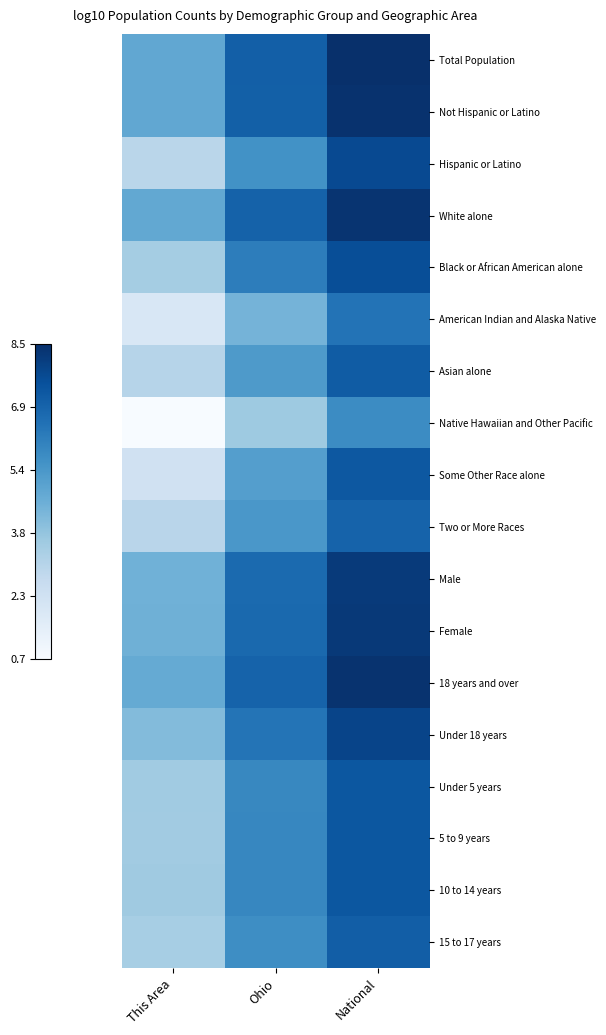

Between This Area and Ohio, which is larger?

Ohio